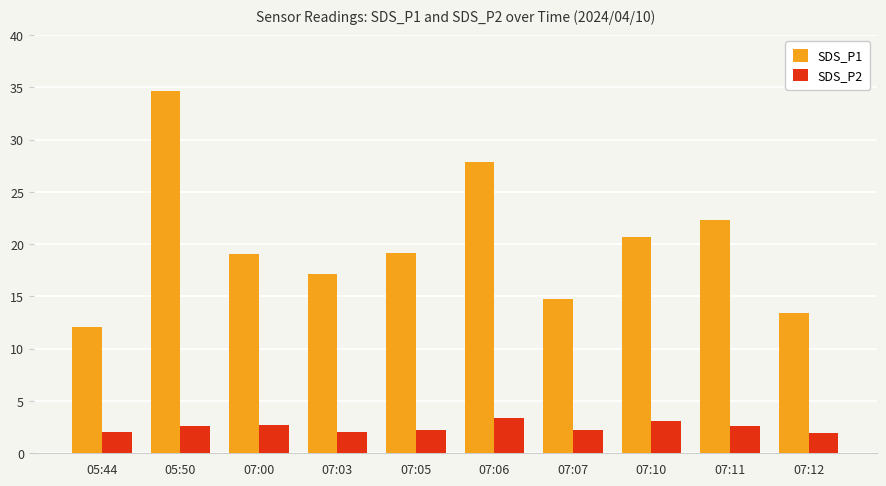

What is the difference between the maximum and minimum values in the SDS_P1 series?

22.6